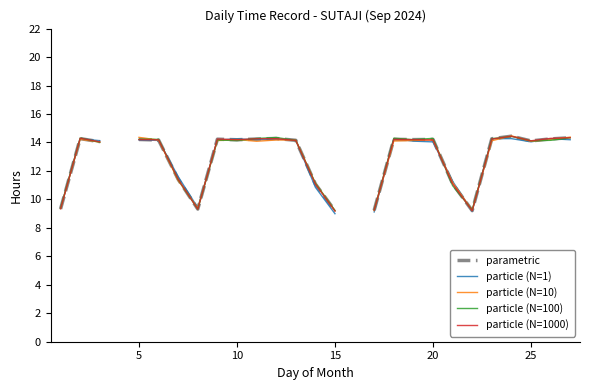

What are all the series names shown in the legend?

parametric, particle (N=1), particle (N=10), particle (N=100), particle (N=1000)